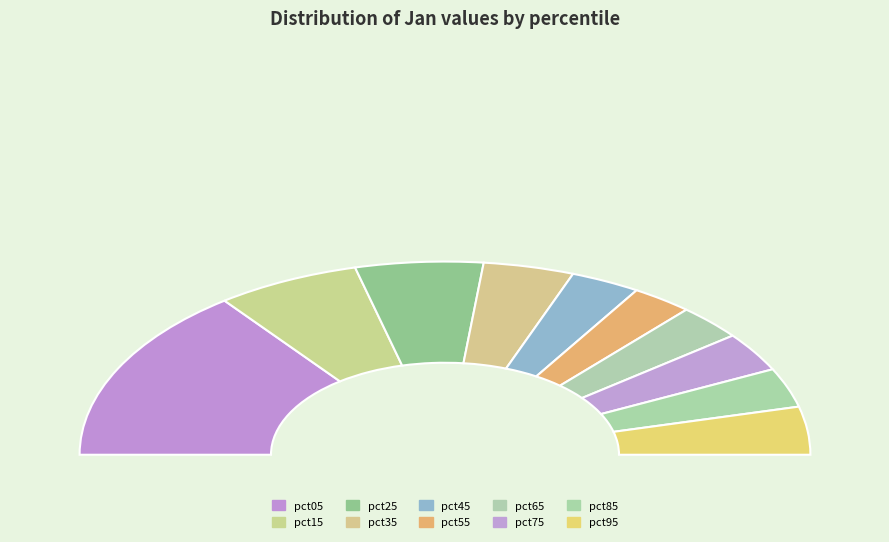

Rank the categories by value from highest to lowest.

pct05, pct15, pct25, pct35, pct95, pct85, pct75, pct45, pct65, pct55